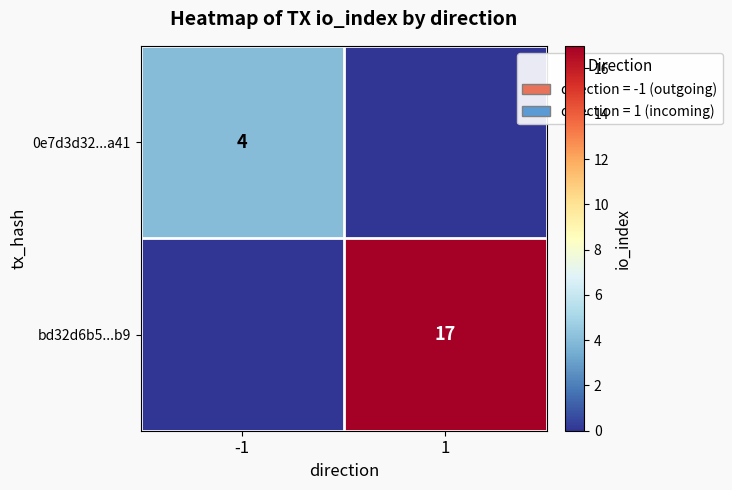

Is it true that bd32d6b5...b9 equals 11 at 1?

False